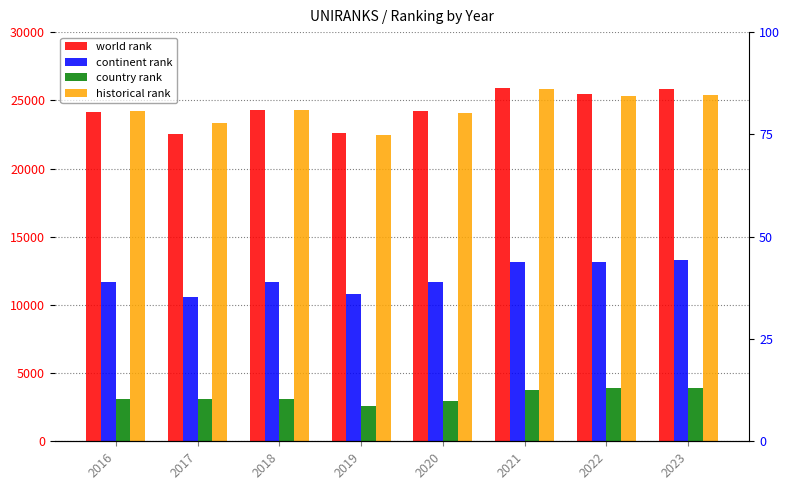

What is the greatest value displayed?

25917.0